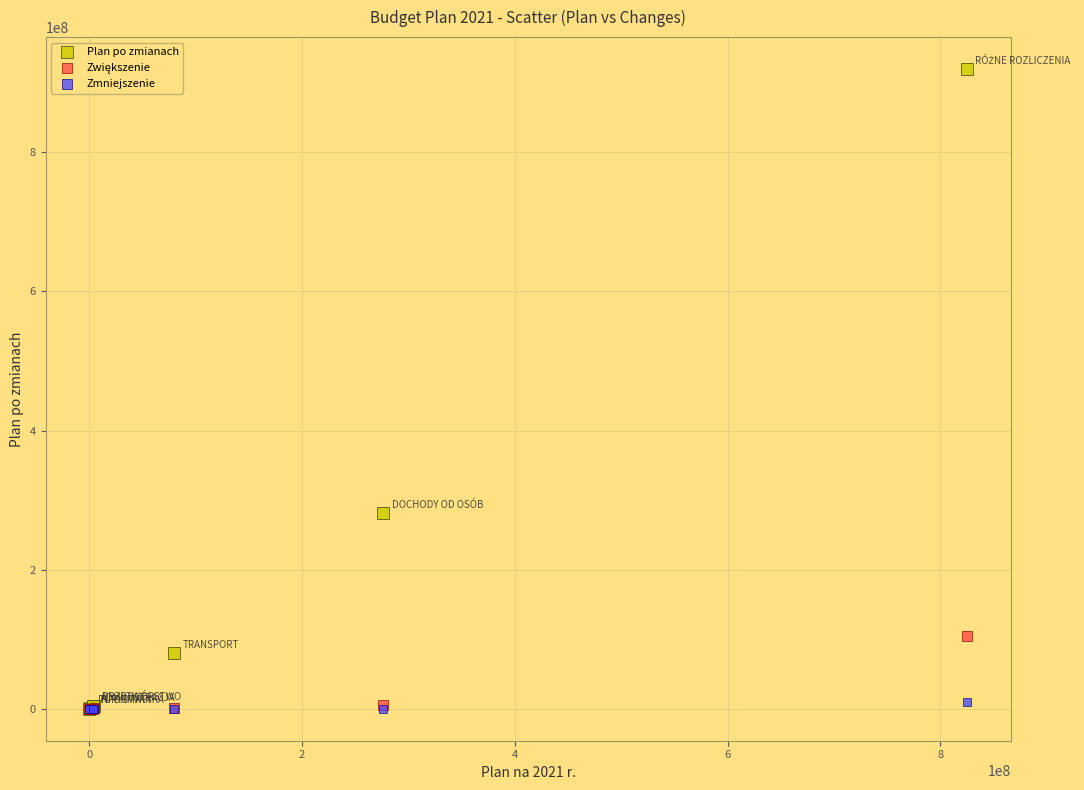

Across all series, what Y value is closest to 459830311?

281146827